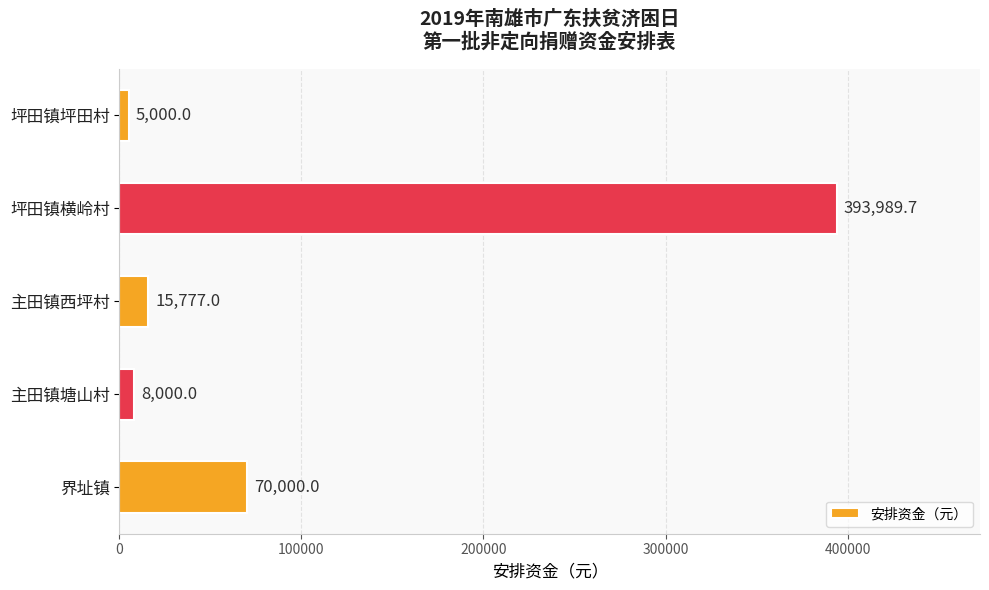

How many categories are shown in the chart?

5